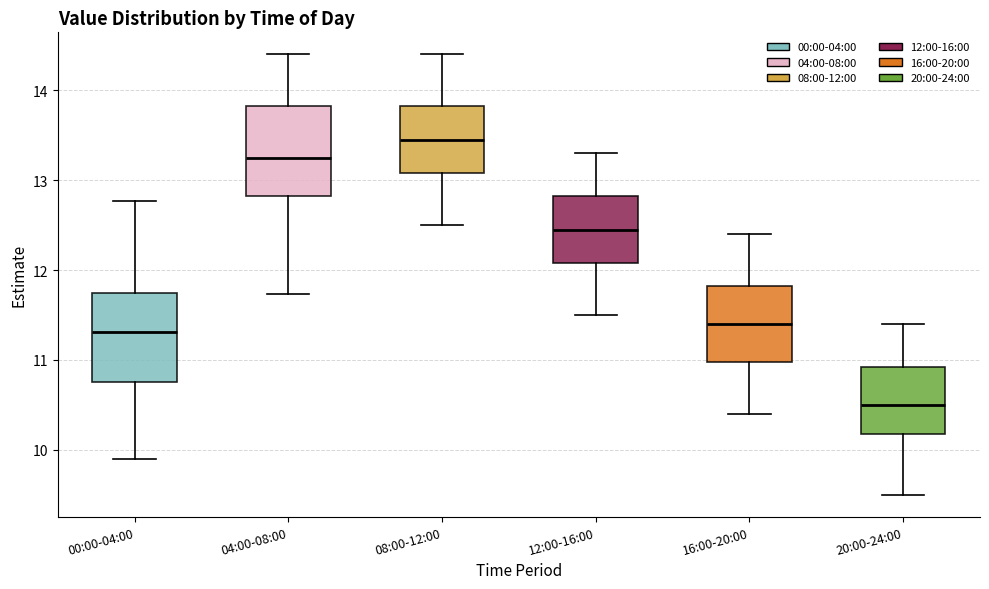

Where does the upper whisker of the box for 04:00-08:00 end on the y-axis? The values are not printed on the chart, so give them approximately, as read against the axis.

14.4